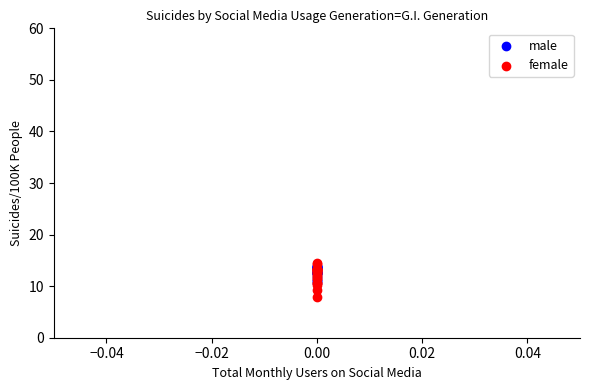

Which series contains the highest Y value?

female